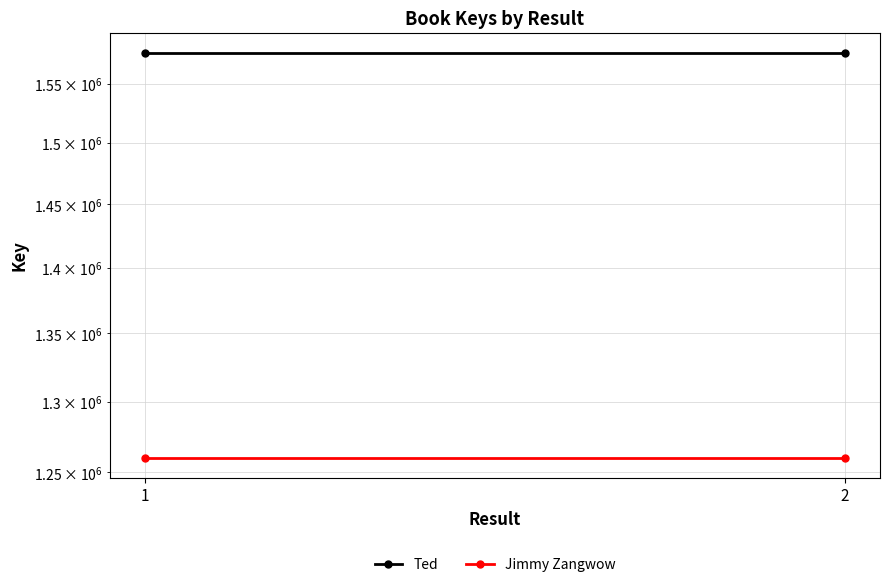

List the labels in order of Ted value, largest first.

1, 2